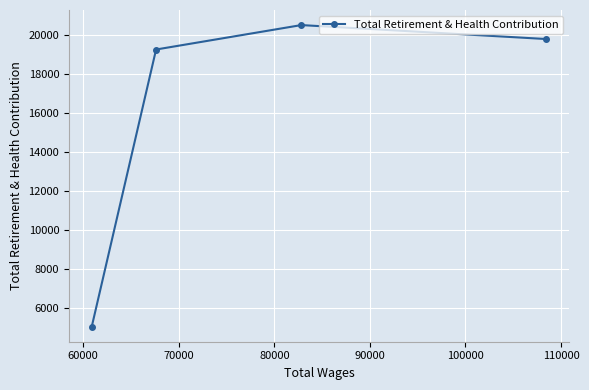

What is the difference between the maximum and second lowest values?

1253